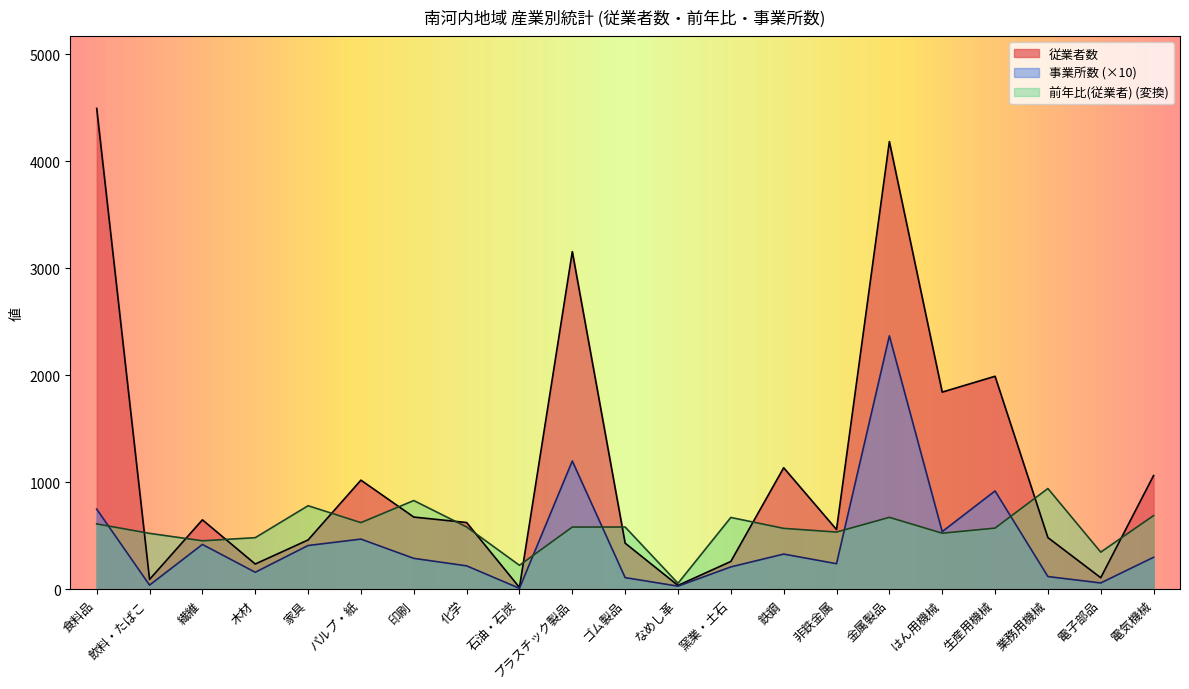

True or false: 従業者数 and 事業所数 intersect in this chart.

False